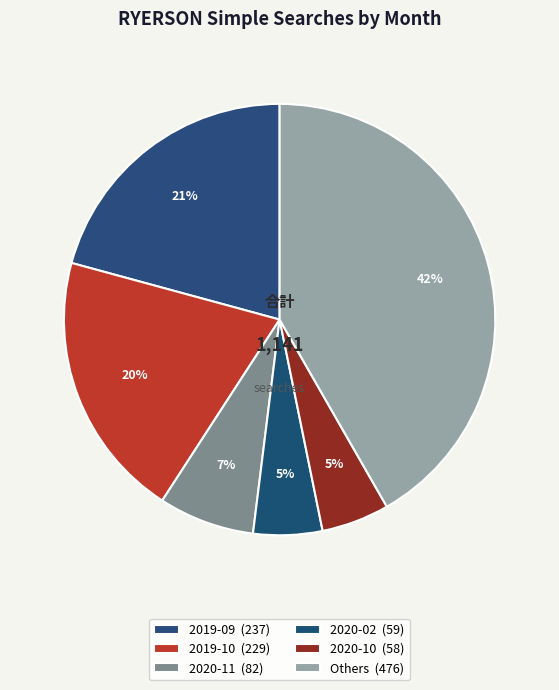

How many segments does this pie chart have?

6